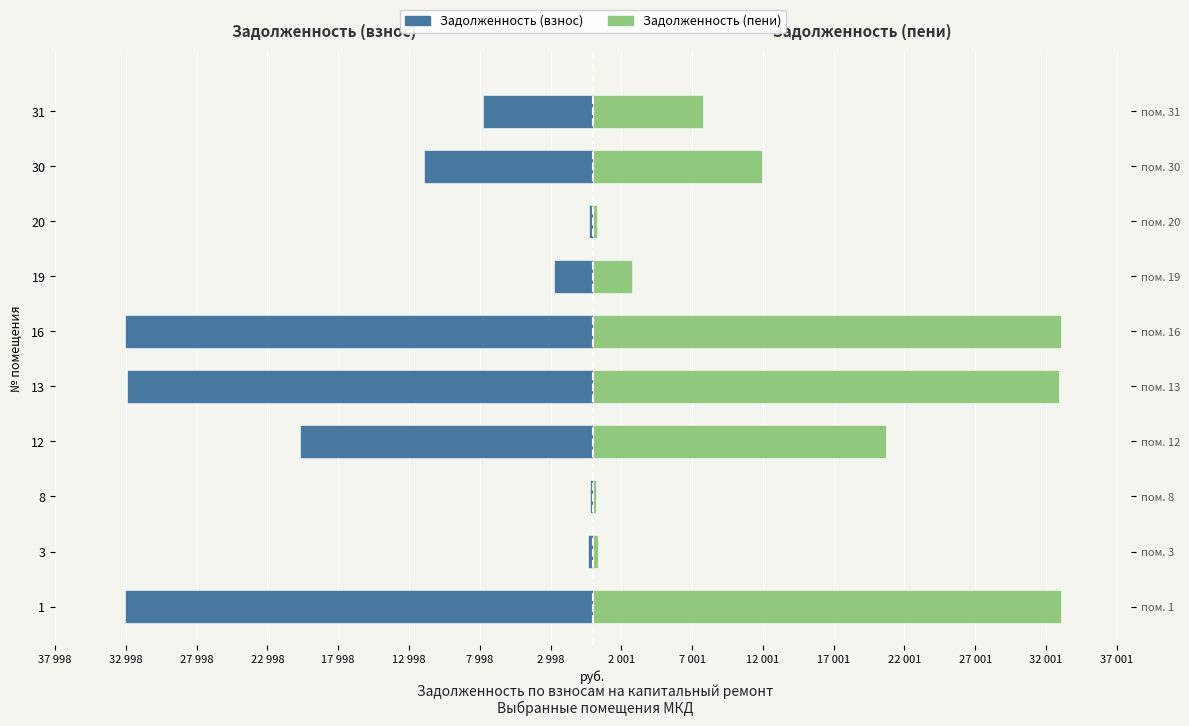

Is the value of Задолженность (взнос) at 16 greater than the value of Задолженность (пени) at 13?

No